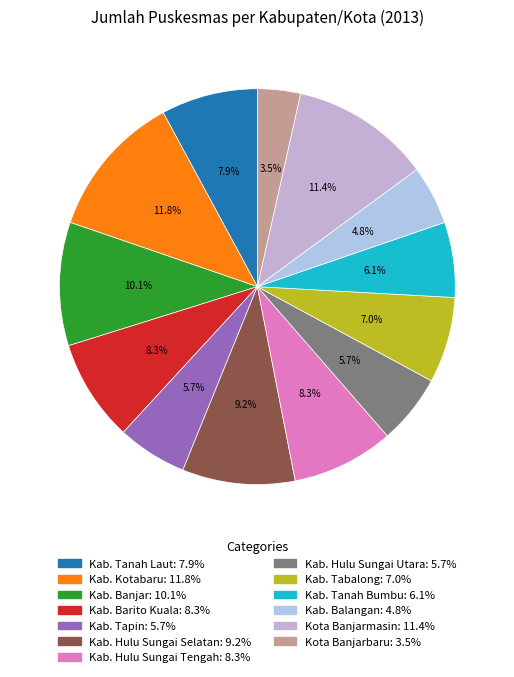

Does Kab. Banjar represent more than half of the total?

No